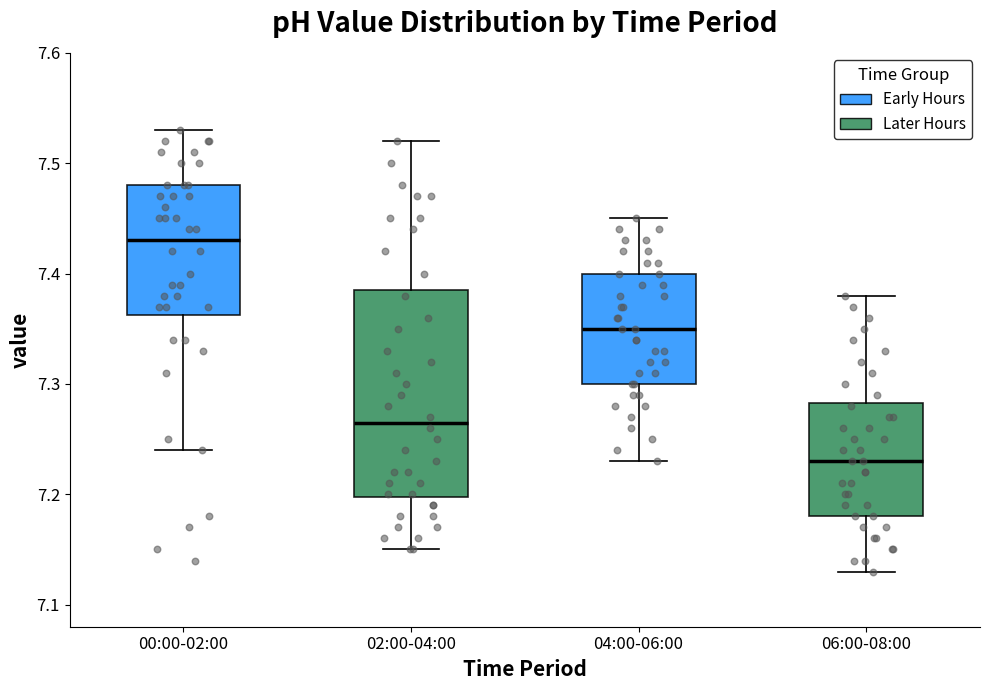

Comparing the boxes themselves (not the whiskers), which one is the tallest?

02:00-04:00